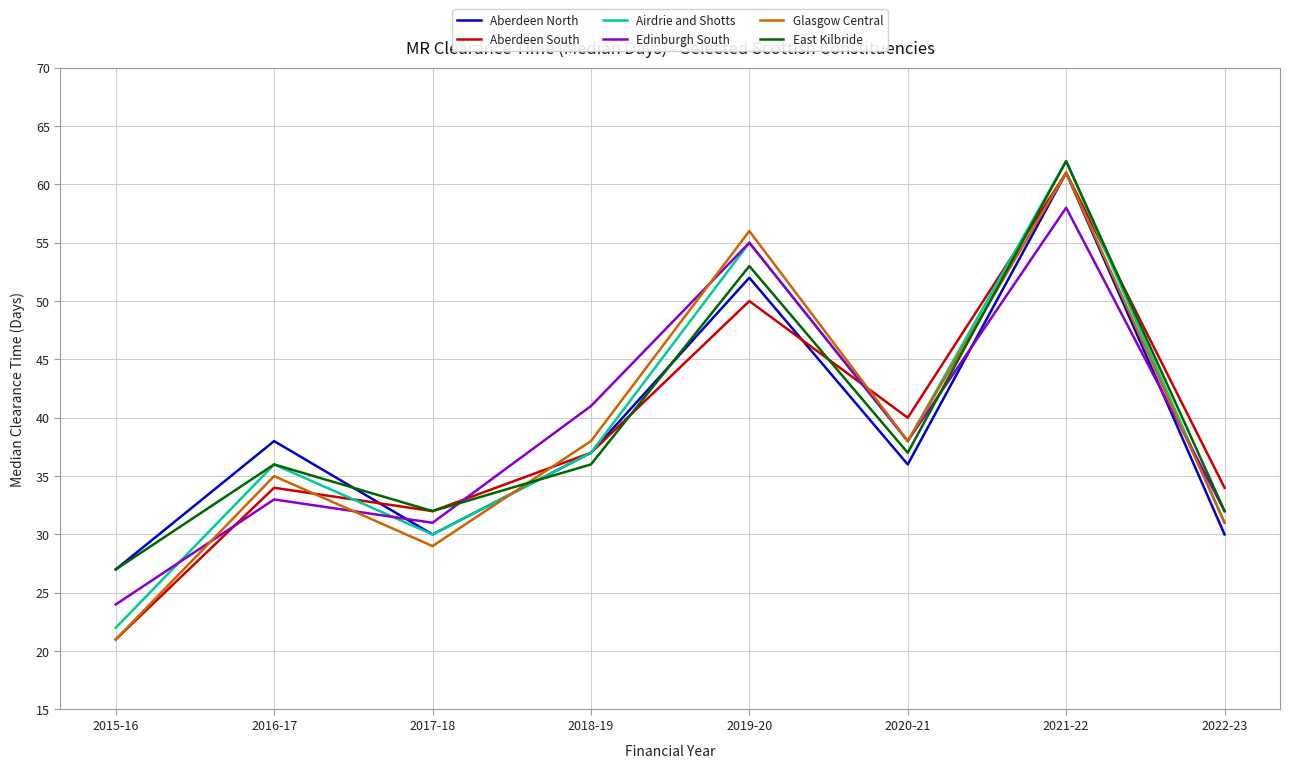

Where do Aberdeen South and Airdrie and Shotts first cross each other?

2016-17 and 2017-18